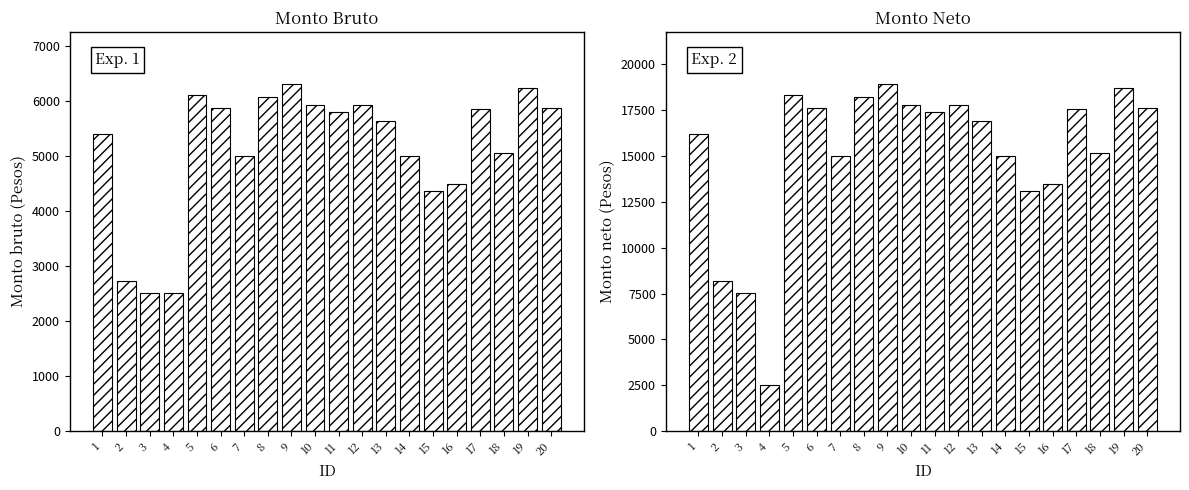

What is the spread (max minus min) of values at 8?

12150